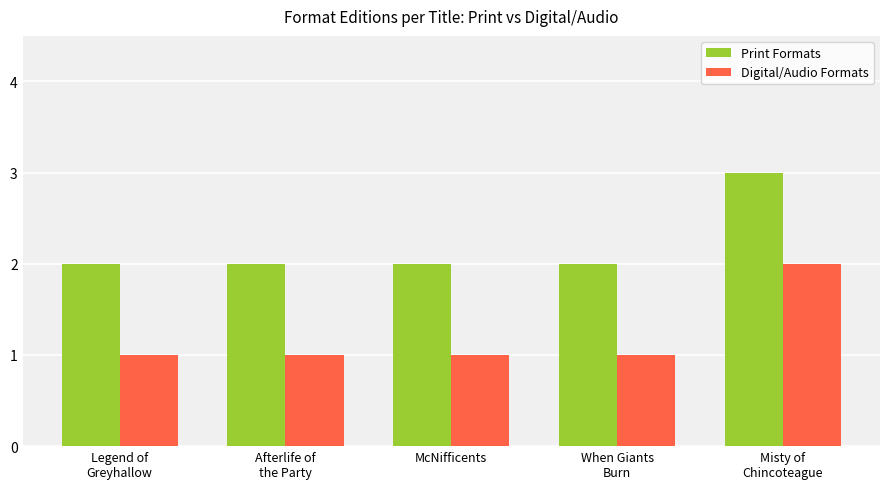

Does the chart contain stacked bars?

No